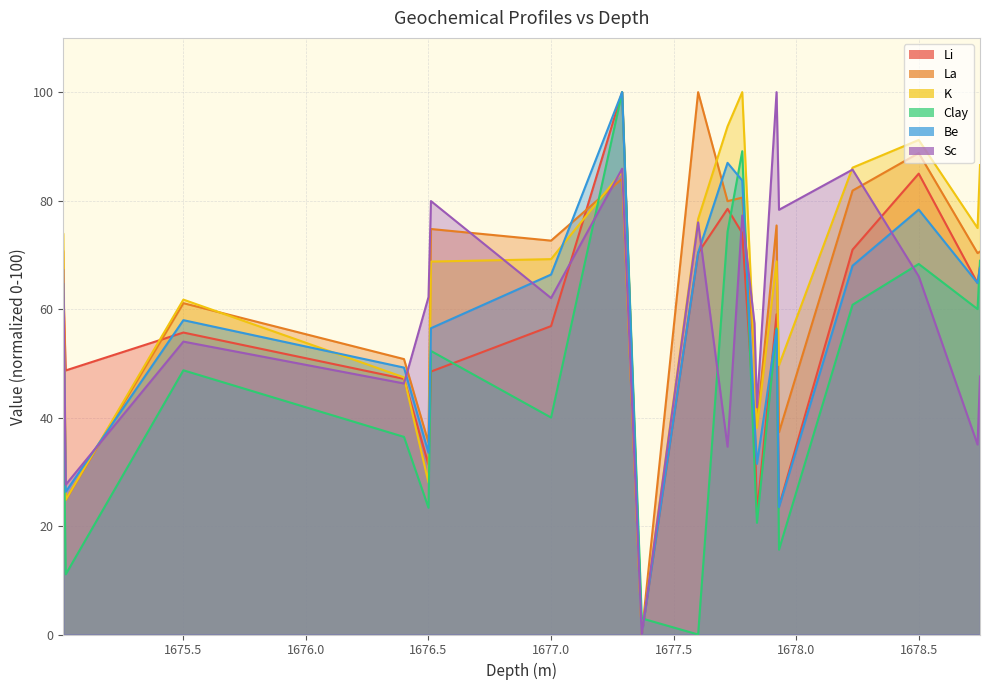

Rank the series at 1677.84 from highest to lowest value.

Sc, La, K, Be, Li, Clay